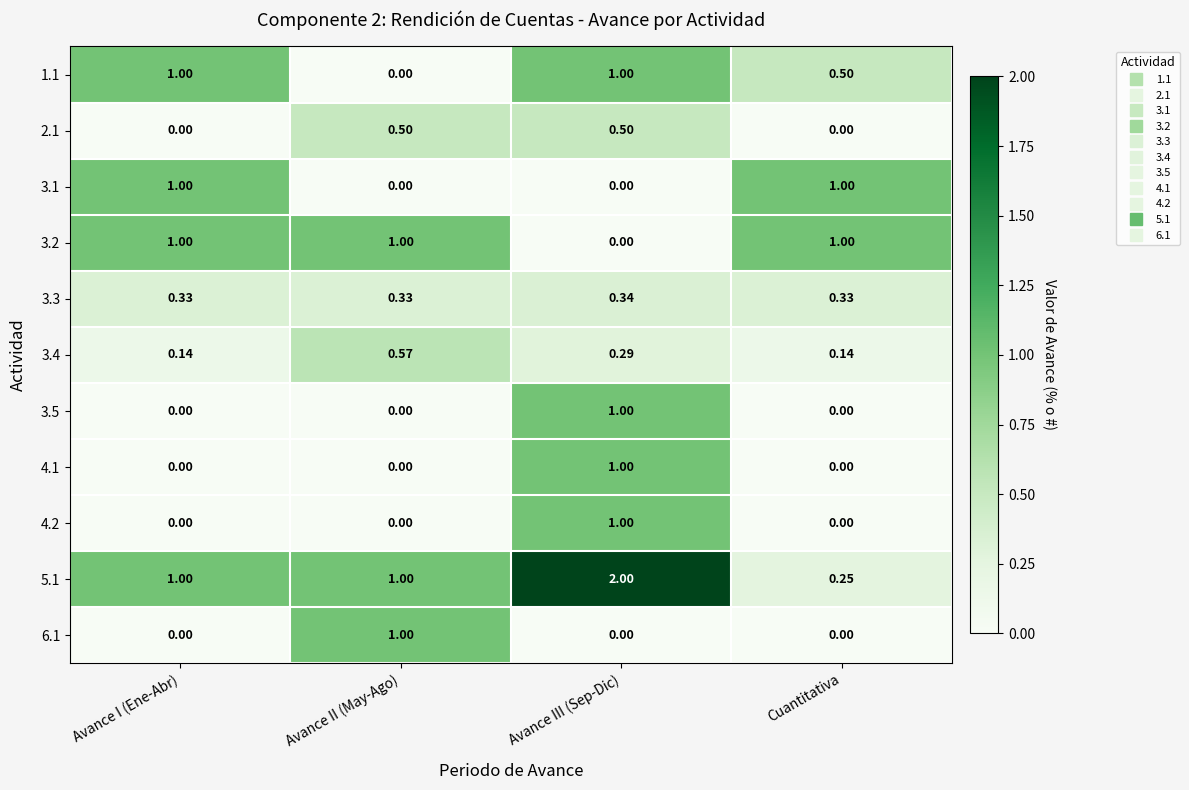

Which label corresponds to the largest value in the chart?

Avance III (Sep-Dic)